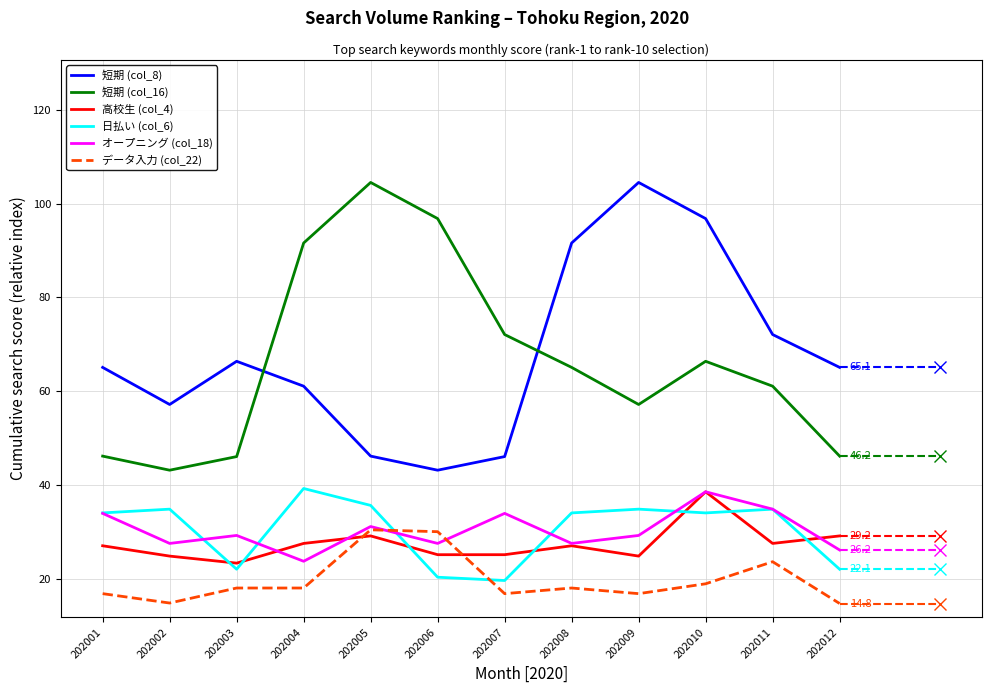

True or false: 短期 (col_16) and 日払い (col_6) cross at least once.

False